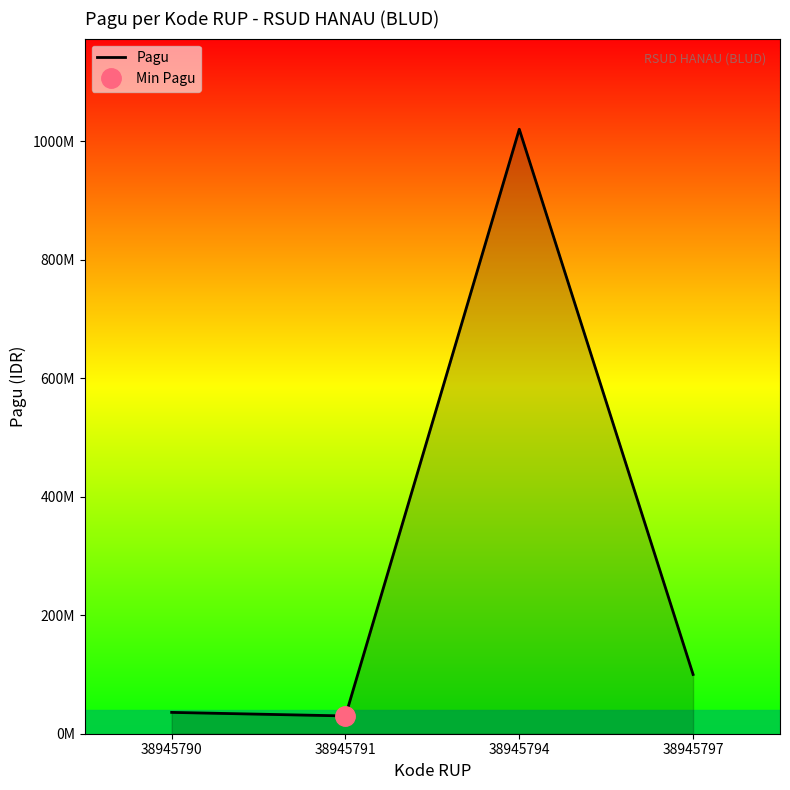

What is the sum of all values?

1186000000